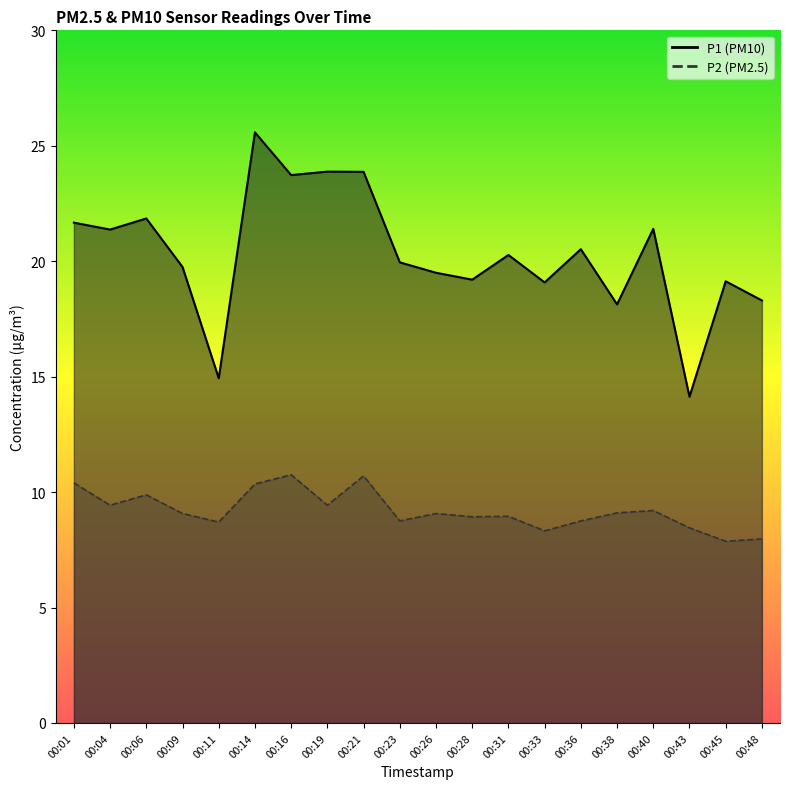

Where is the first local minimum for P2?

00:04